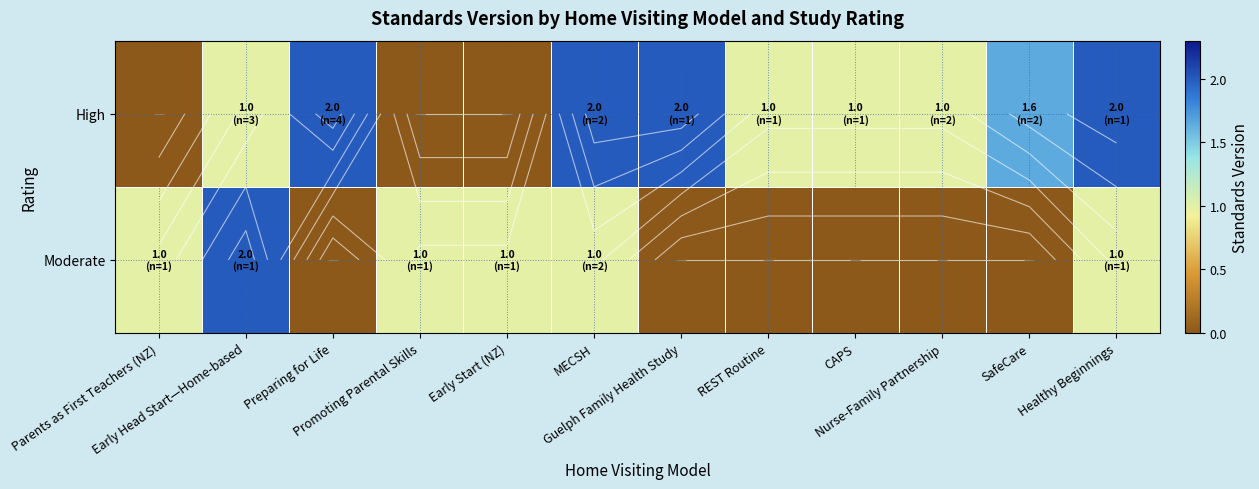

Is it true that High equals -1.0 at Parents as First Teachers (NZ)?

False